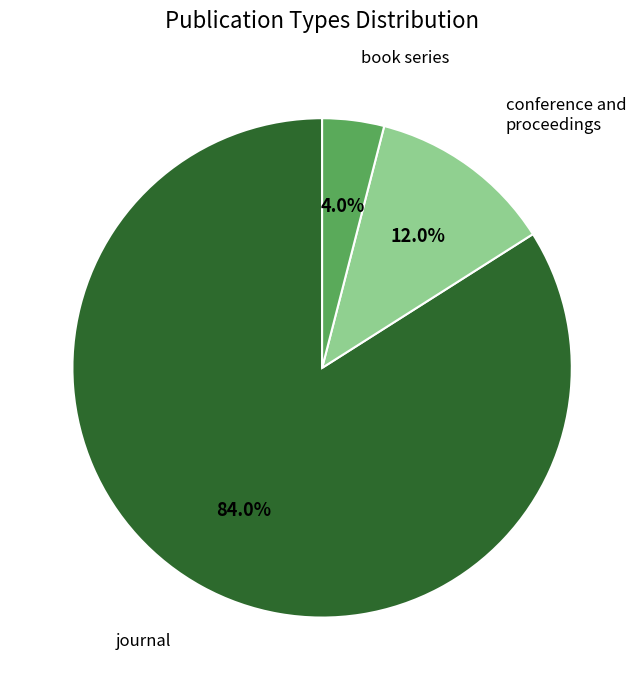

Rank the categories by value from highest to lowest.

journal, conference and proceedings, book series